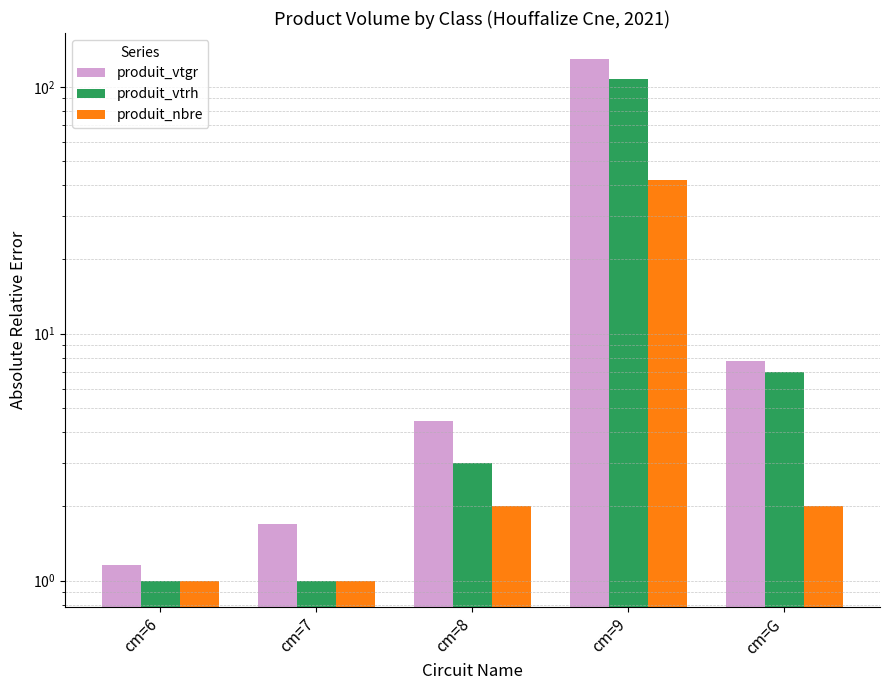

At which label is produit_vtgr closest to 65?

cm=G